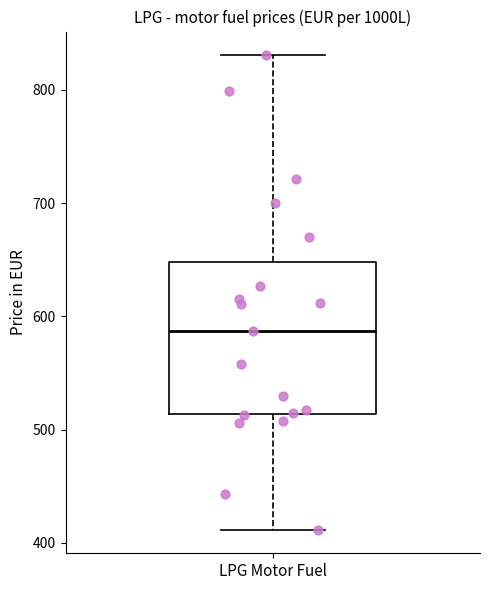

Where is the upper edge of the box for LPG Motor Fuel on the y-axis? The values are not printed on the chart, so give them approximately, as read against the axis.

650